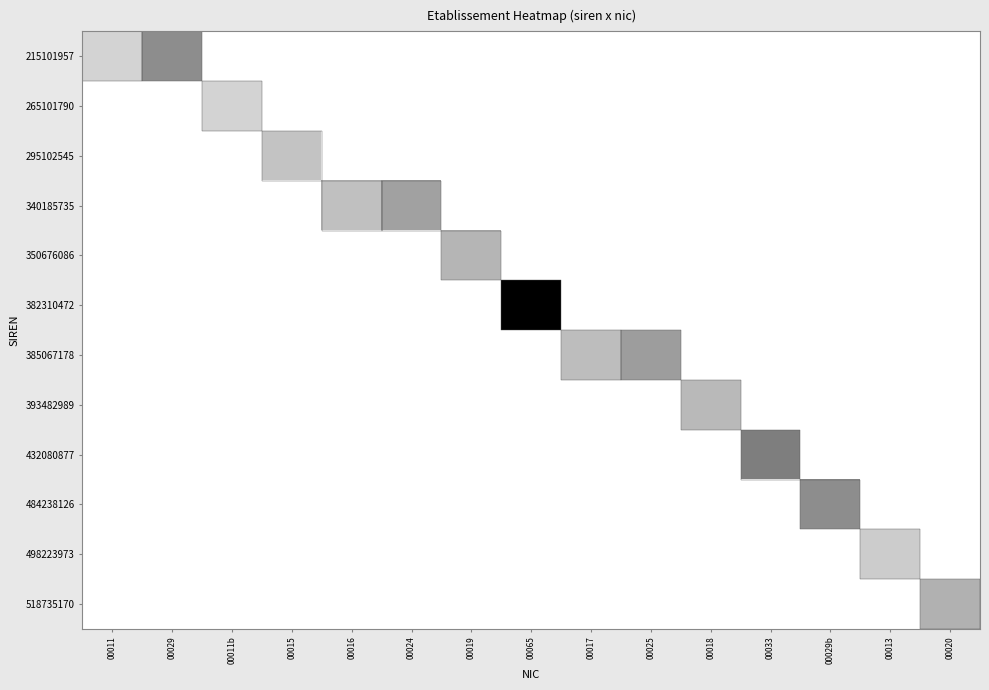

Reading left to right, what are all the values shown in this chart?

215101957: 00011=0.2	00029=0.4	00011b=0.0	00015=0.0	00016=0.0	00024=0.0	00019=0.0	00065=0.0	00017=0.0	00025=0.0	00018=0.0	00033=0.0	00029b=0.0	00013=0.0	00020=0.0
265101790: 00011=0.0	00029=0.0	00011b=0.2	00015=0.0	00016=0.0	00024=0.0	00019=0.0	00065=0.0	00017=0.0	00025=0.0	00018=0.0	00033=0.0	00029b=0.0	00013=0.0	00020=0.0
295102545: 00011=0.0	00029=0.0	00011b=0.0	00015=0.2	00016=0.0	00024=0.0	00019=0.0	00065=0.0	00017=0.0	00025=0.0	00018=0.0	00033=0.0	00029b=0.0	00013=0.0	00020=0.0
340185735: 00011=0.0	00029=0.0	00011b=0.0	00015=0.0	00016=0.2	00024=0.4	00019=0.0	00065=0.0	00017=0.0	00025=0.0	00018=0.0	00033=0.0	00029b=0.0	00013=0.0	00020=0.0
350676086: 00011=0.0	00029=0.0	00011b=0.0	00015=0.0	00016=0.0	00024=0.0	00019=0.3	00065=0.0	00017=0.0	00025=0.0	00018=0.0	00033=0.0	00029b=0.0	00013=0.0	00020=0.0
382310472: 00011=0.0	00029=0.0	00011b=0.0	00015=0.0	00016=0.0	00024=0.0	00019=0.0	00065=1.0	00017=0.0	00025=0.0	00018=0.0	00033=0.0	00029b=0.0	00013=0.0	00020=0.0
385067178: 00011=0.0	00029=0.0	00011b=0.0	00015=0.0	00016=0.0	00024=0.0	00019=0.0	00065=0.0	00017=0.3	00025=0.4	00018=0.0	00033=0.0	00029b=0.0	00013=0.0	00020=0.0
393482989: 00011=0.0	00029=0.0	00011b=0.0	00015=0.0	00016=0.0	00024=0.0	00019=0.0	00065=0.0	00017=0.0	00025=0.0	00018=0.3	00033=0.0	00029b=0.0	00013=0.0	00020=0.0
432080877: 00011=0.0	00029=0.0	00011b=0.0	00015=0.0	00016=0.0	00024=0.0	00019=0.0	00065=0.0	00017=0.0	00025=0.0	00018=0.0	00033=0.5	00029b=0.0	00013=0.0	00020=0.0
484238126: 00011=0.0	00029=0.0	00011b=0.0	00015=0.0	00016=0.0	00024=0.0	00019=0.0	00065=0.0	00017=0.0	00025=0.0	00018=0.0	00033=0.0	00029b=0.4	00013=0.0	00020=0.0
498223973: 00011=0.0	00029=0.0	00011b=0.0	00015=0.0	00016=0.0	00024=0.0	00019=0.0	00065=0.0	00017=0.0	00025=0.0	00018=0.0	00033=0.0	00029b=0.0	00013=0.2	00020=0.0
518735170: 00011=0.0	00029=0.0	00011b=0.0	00015=0.0	00016=0.0	00024=0.0	00019=0.0	00065=0.0	00017=0.0	00025=0.0	00018=0.0	00033=0.0	00029b=0.0	00013=0.0	00020=0.3